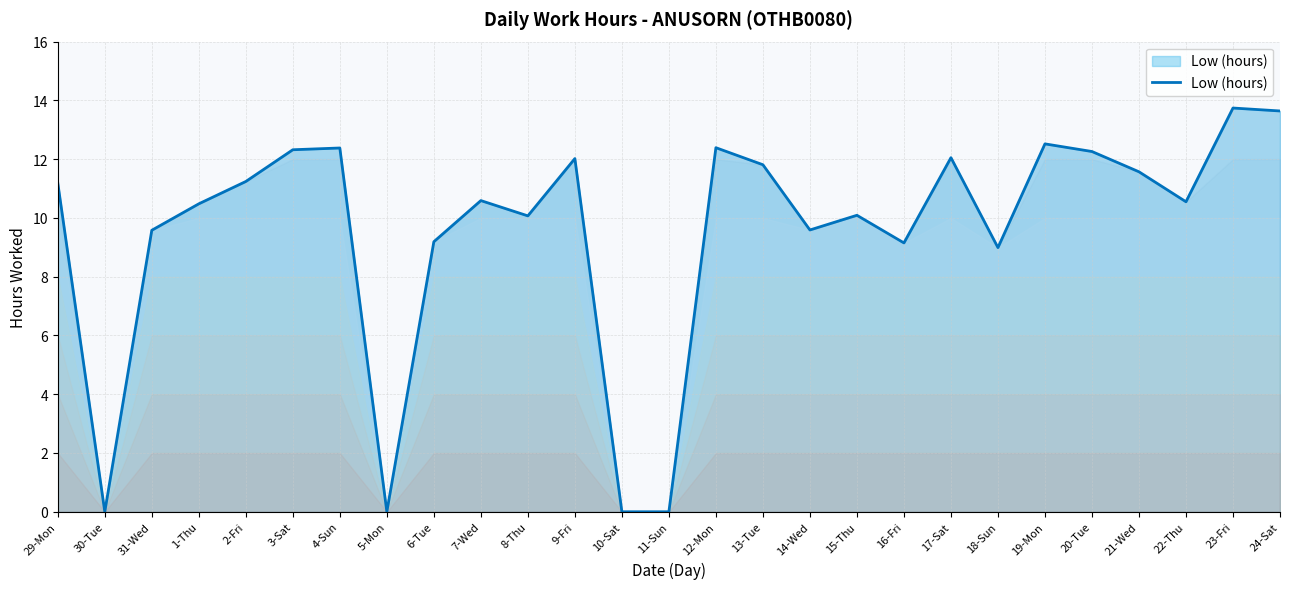

What is the difference between the maximum and minimum values?

13.7